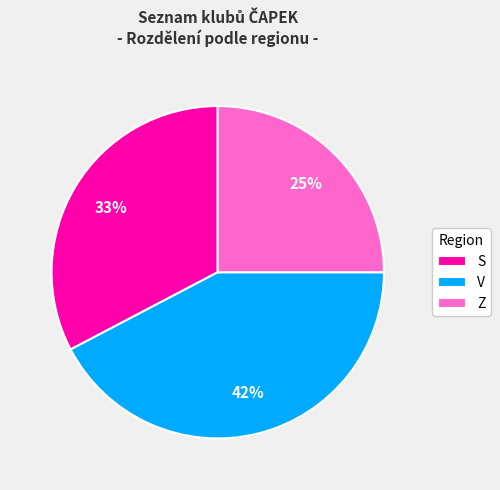

True or false: Z accounts for 35% of the total.

False